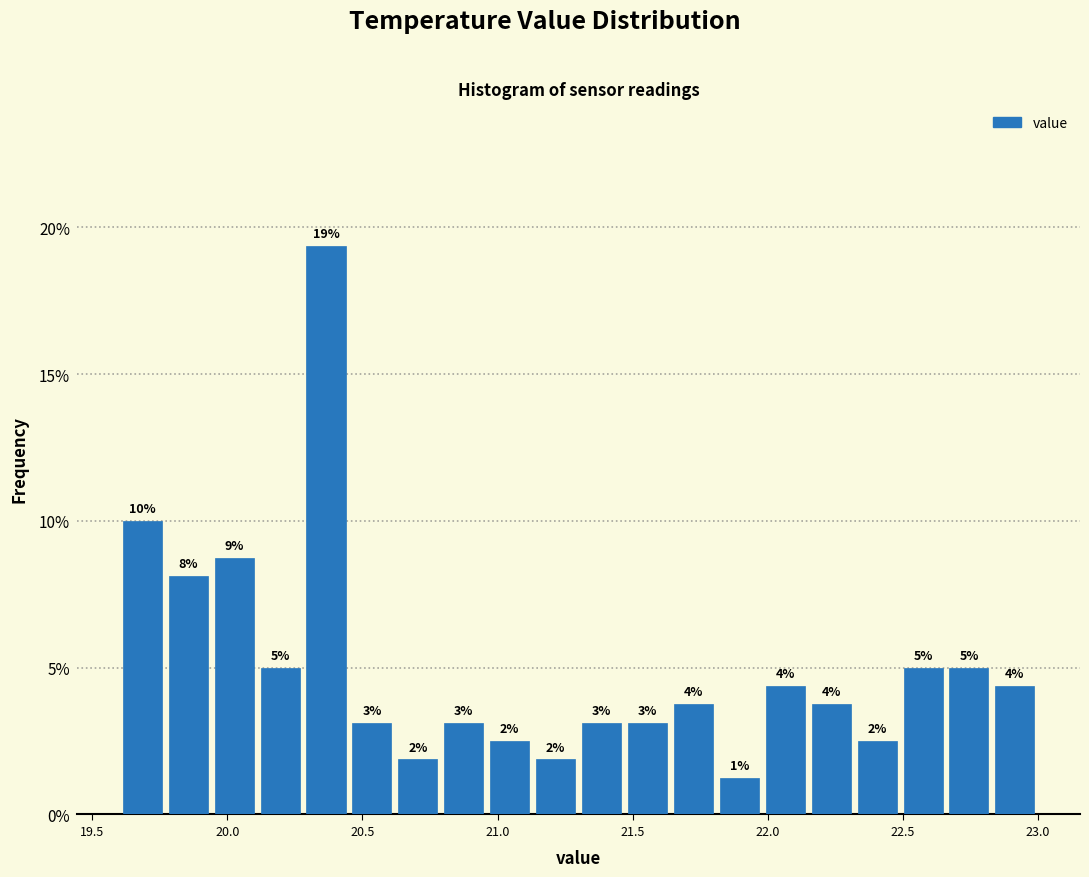

Around what value on the x-axis is the tallest bar? Give the approximate position of its centre, as read against the axis.

20.35